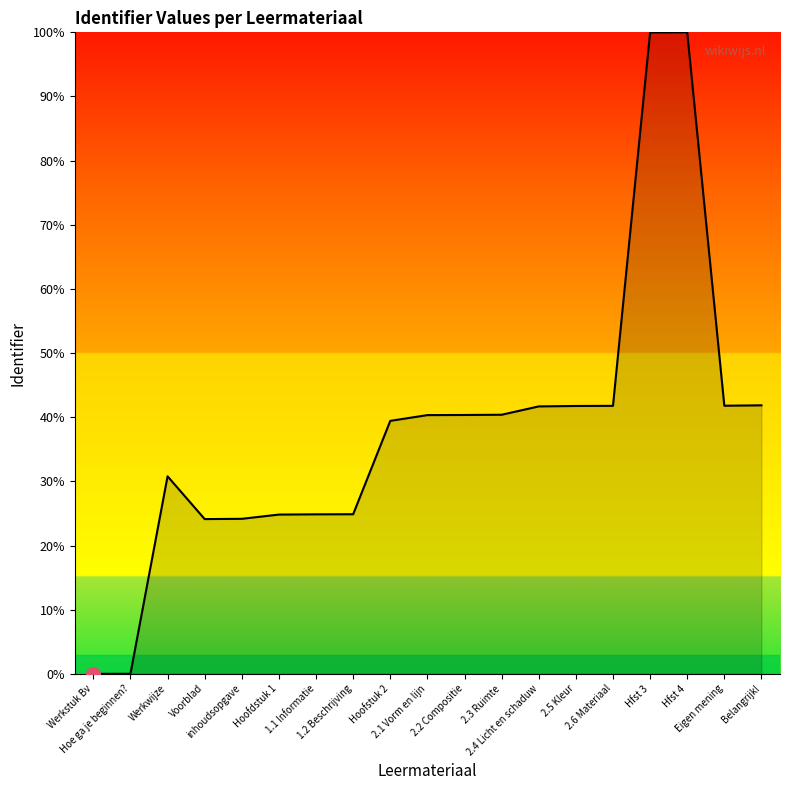

How many lines are shown in the chart?

1